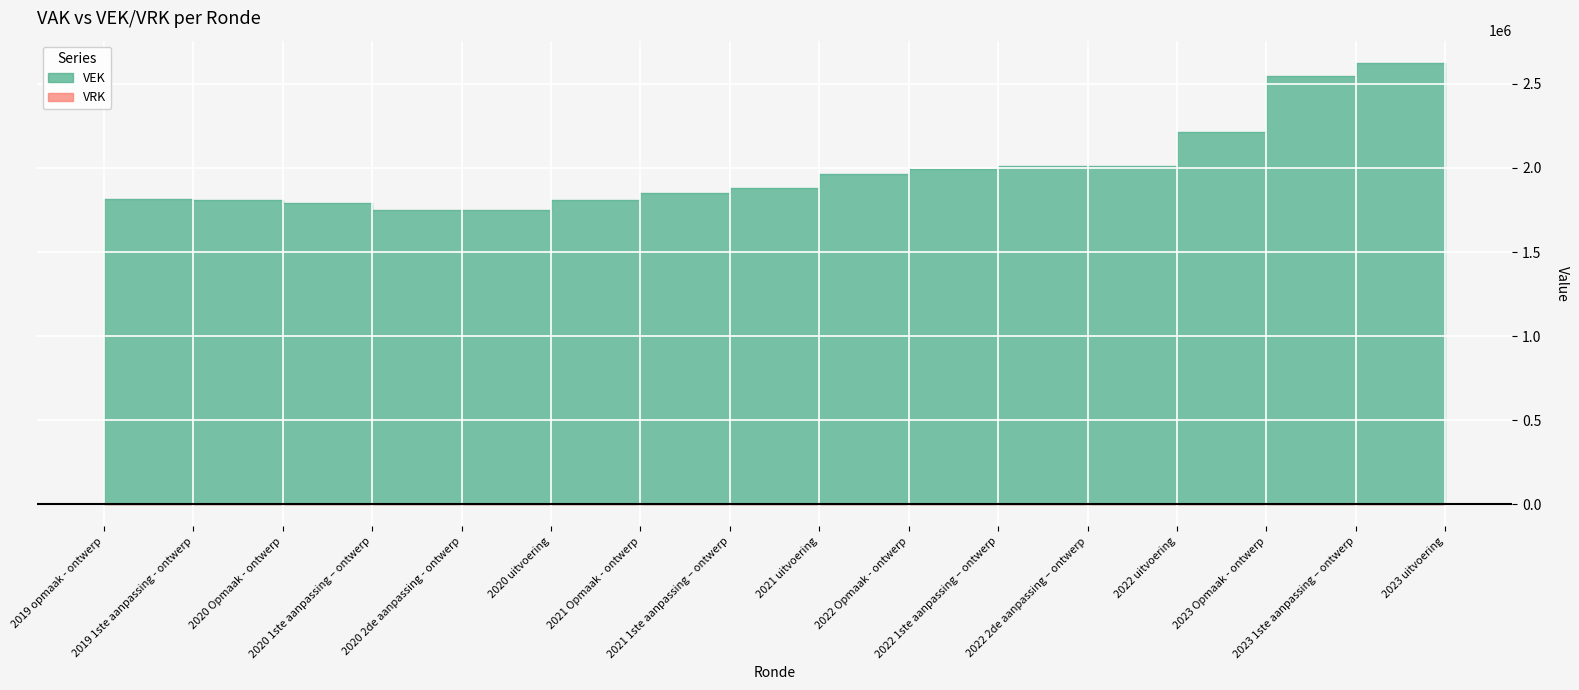

Reading left to right, transcribe all the data shown in this chart.

VEK: 1815759	1811604	1792231	1752072	1752072	1810305	1852256	1882768	1965912	1994097	2013642	2013642	2213848	2547700	2625358	2617498
VRK: 0	0	0	0	0	0	0	0	0	0	0	0	0	0	0	0